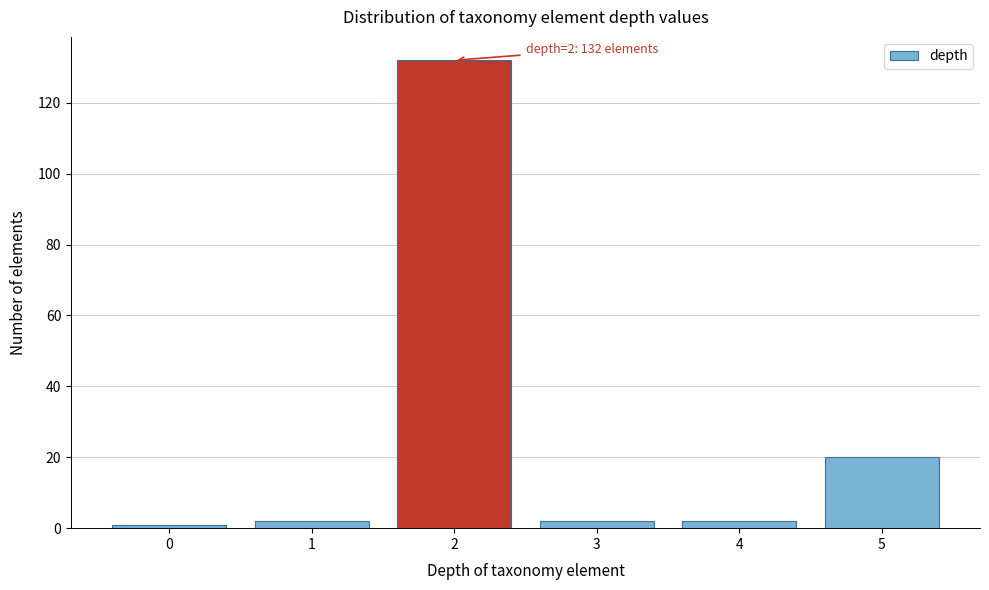

Reading left to right, extract all data points from this chart.

0=1	1=2	2=132	3=2	4=2	5=20